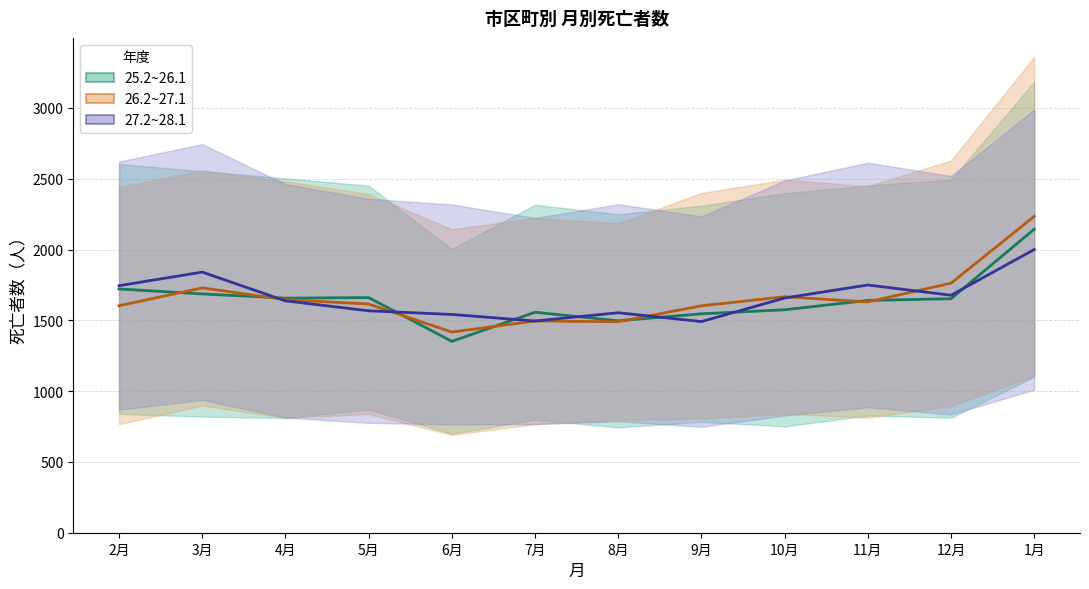

At how many categories does at least one series exceed 1713?

5